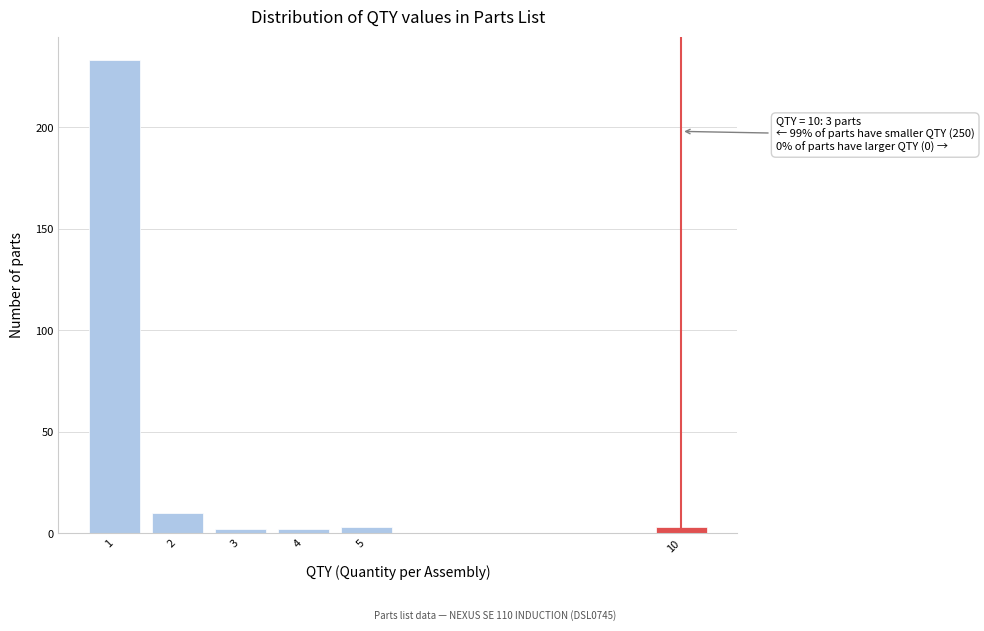

Reading left to right, extract all data points from this chart.

233	10	2	2	3	3